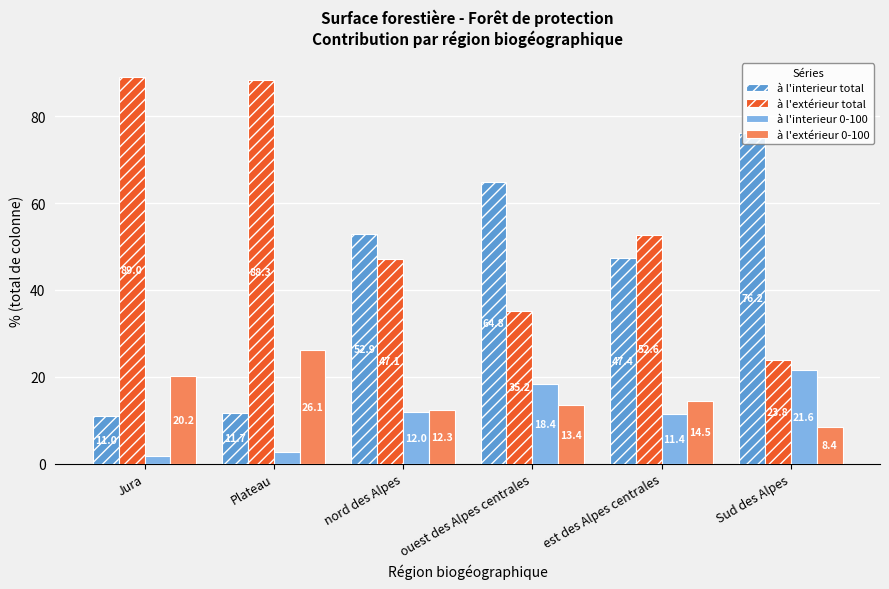

Is it true that à l'extérieur total equals 138.3 at Jura?

False